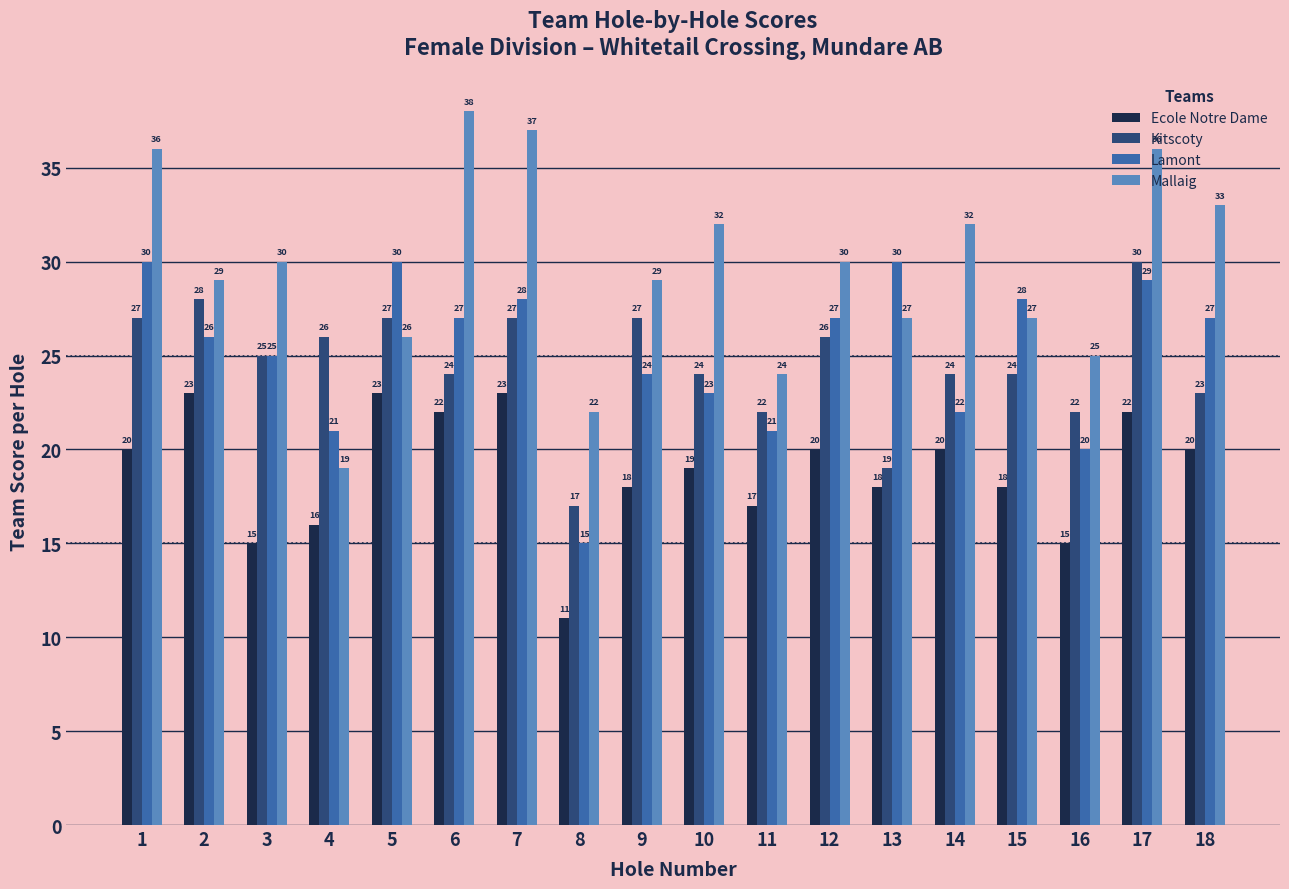

The Lamont series shows 40 at 7. True or false?

False